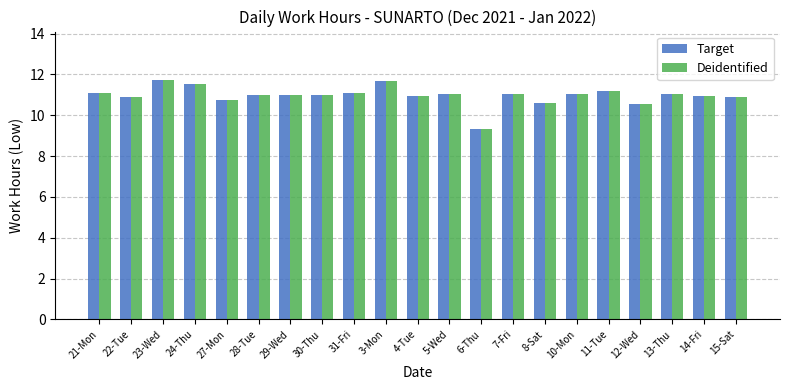

How many categories are shown in the chart?

21